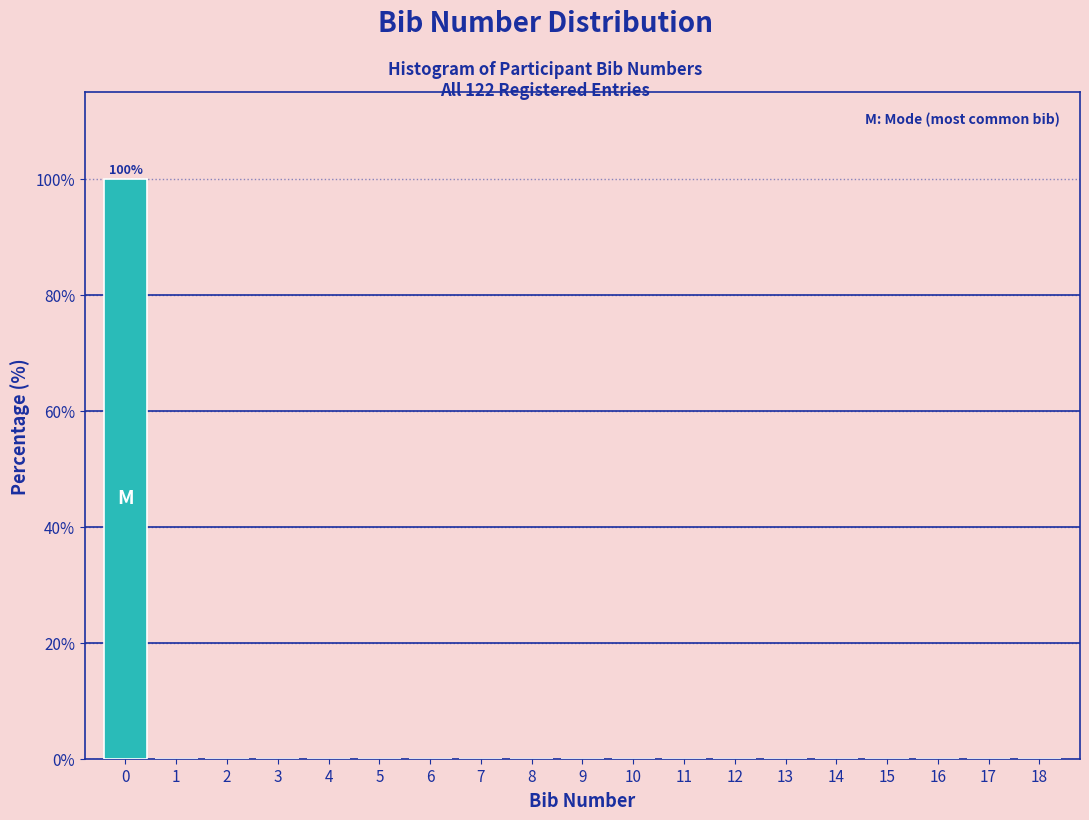

Reading left to right, extract all data points from this chart.

0=100	1=0	2=0	3=0	4=0	5=0	6=0	7=0	8=0	9=0	10=0	11=0	12=0	13=0	14=0	15=0	16=0	17=0	18=0